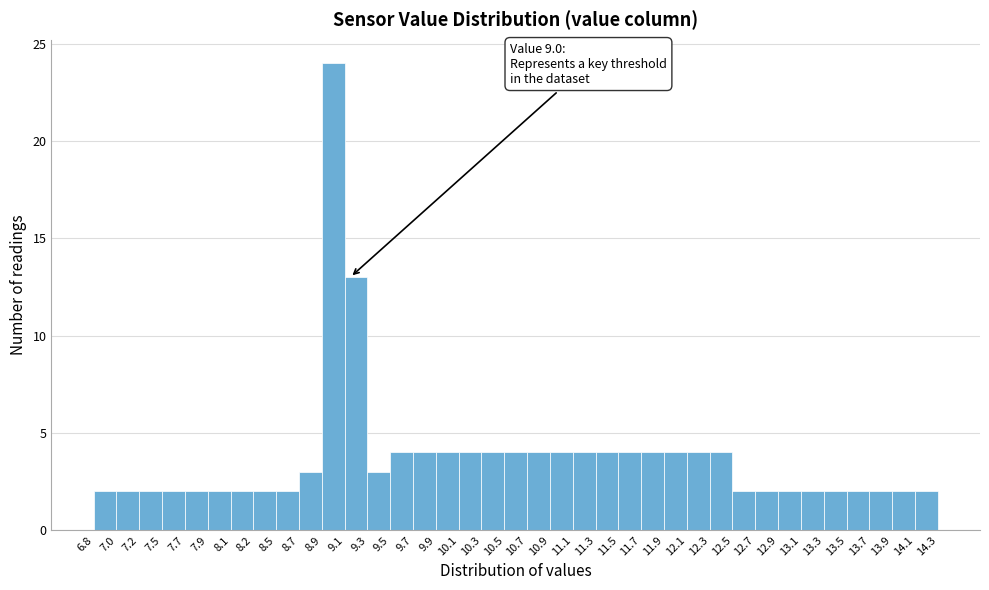

Which range on the x-axis has the tallest bar?

8.9 to 9.1